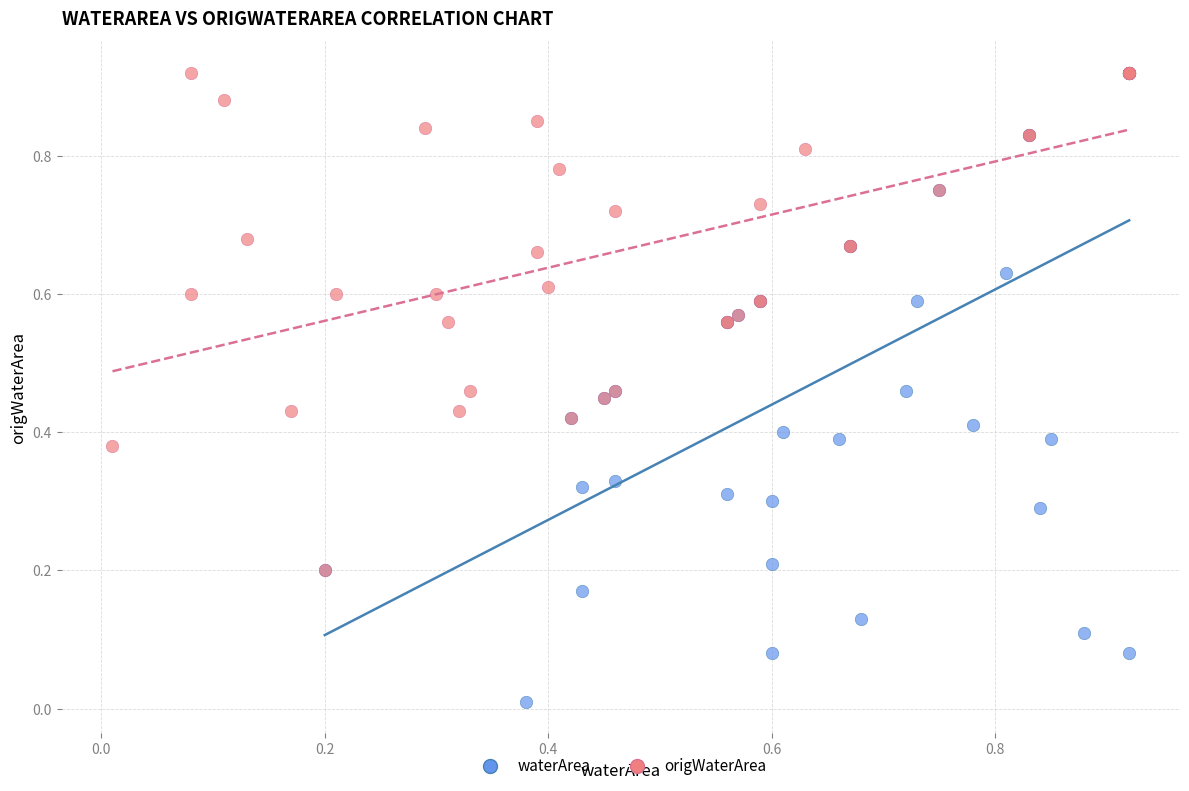

Which series contains the lowest Y value?

waterArea